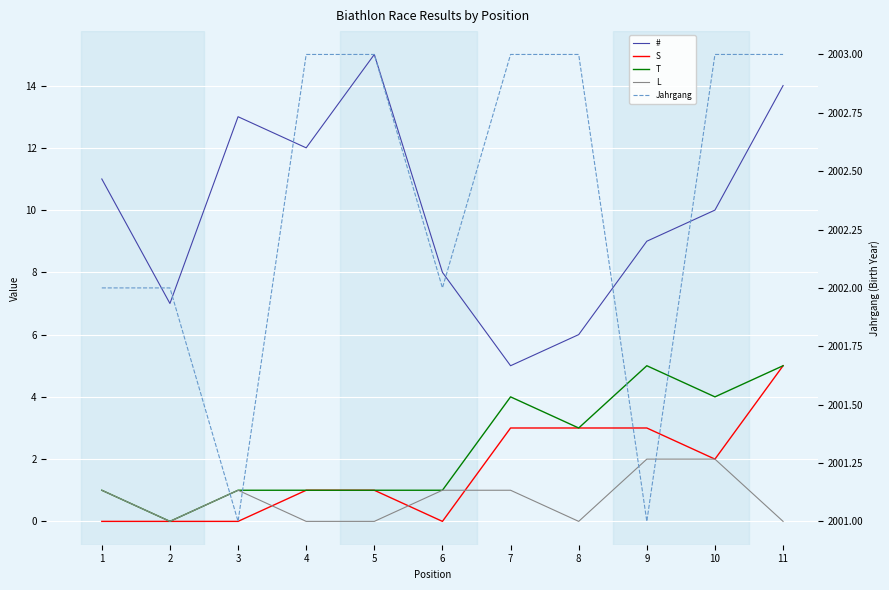

Reading right to left, extract all data points from this chart.

#: 11=14	10=10	9=9	8=6	7=5	6=8	5=15	4=12	3=13	2=7	1=11
S: 11=5	10=2	9=3	8=3	7=3	6=0	5=1	4=1	3=0	2=0	1=0
T: 11=5	10=4	9=5	8=3	7=4	6=1	5=1	4=1	3=1	2=0	1=1
L: 11=0	10=2	9=2	8=0	7=1	6=1	5=0	4=0	3=1	2=0	1=1
Jahrgang: 11=2003	10=2003	9=2001	8=2003	7=2003	6=2002	5=2003	4=2003	3=2001	2=2002	1=2002